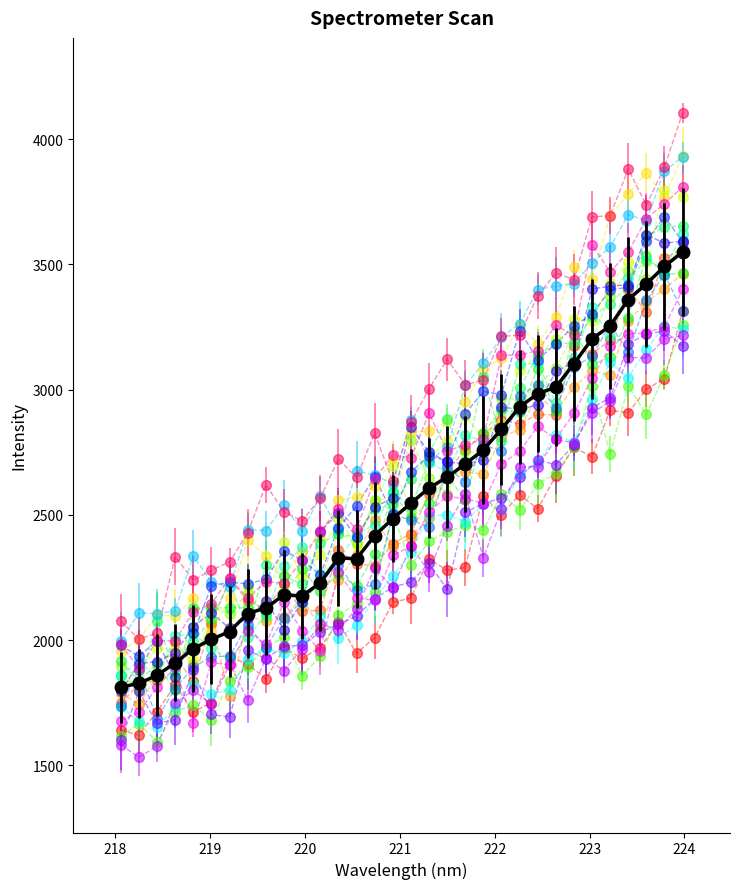

What is the minimum value shown in the chart?

1532.3